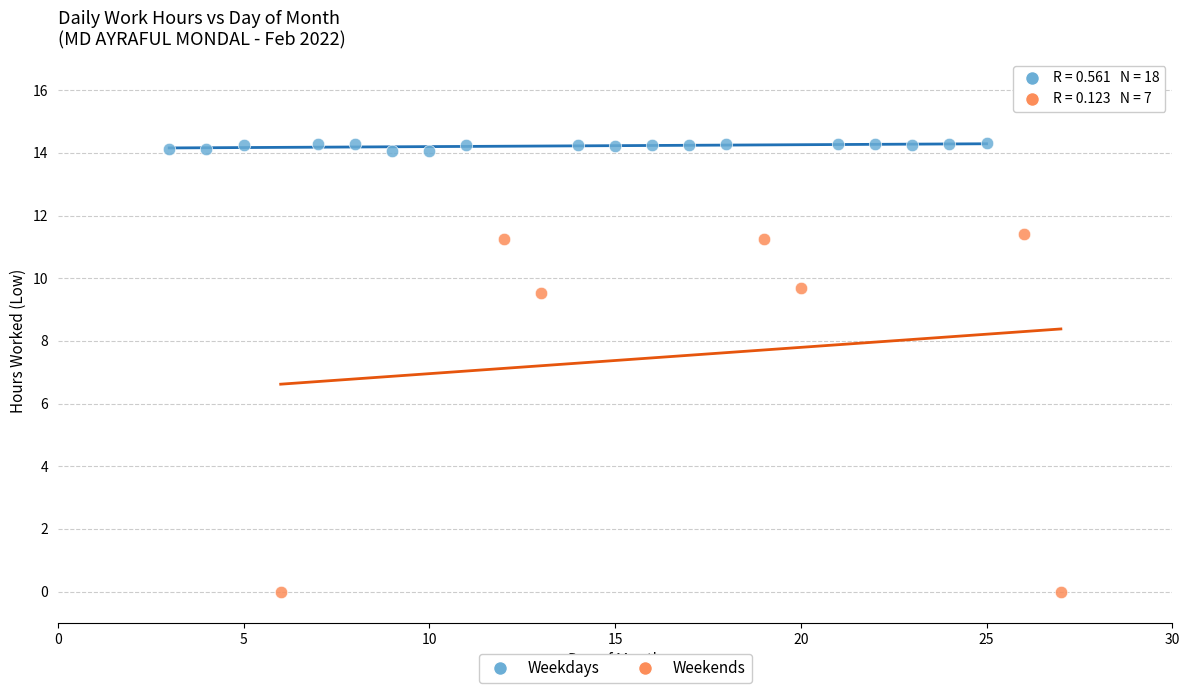

What are all the series names shown in the legend?

Weekdays, Weekends